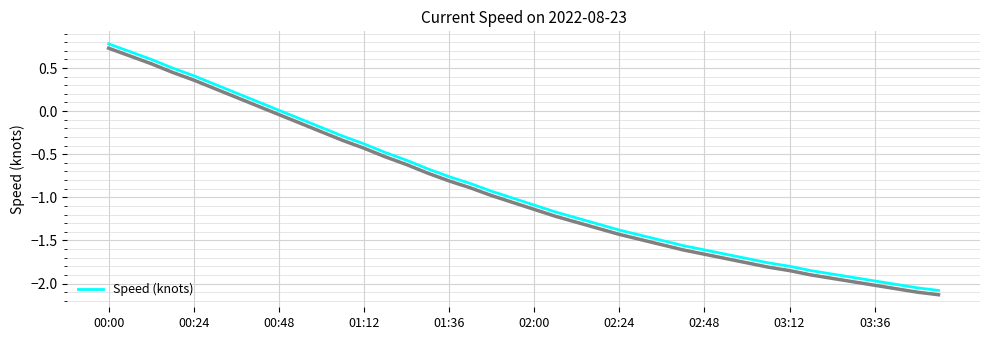

At which label does Speed (knots) reach its peak?

00:00